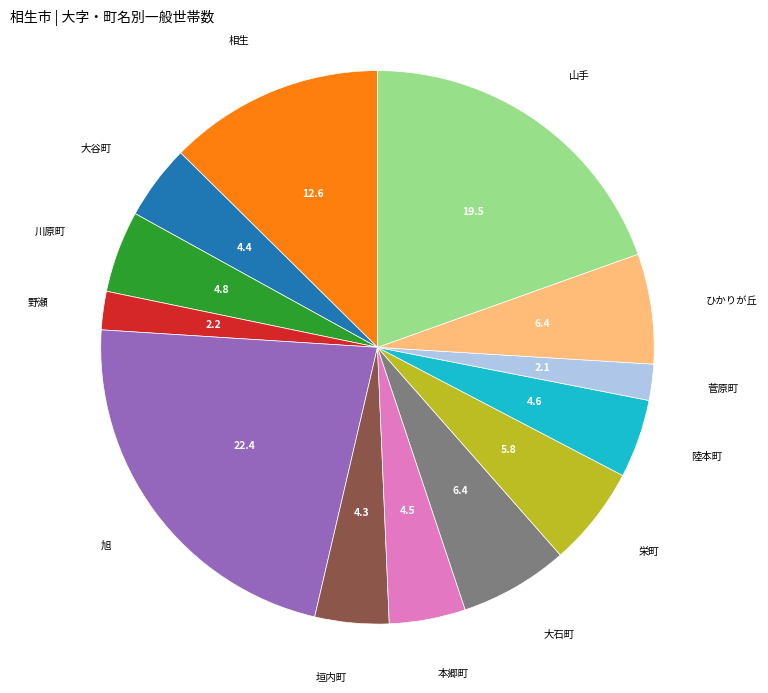

What is the largest slice in the pie chart?

旭